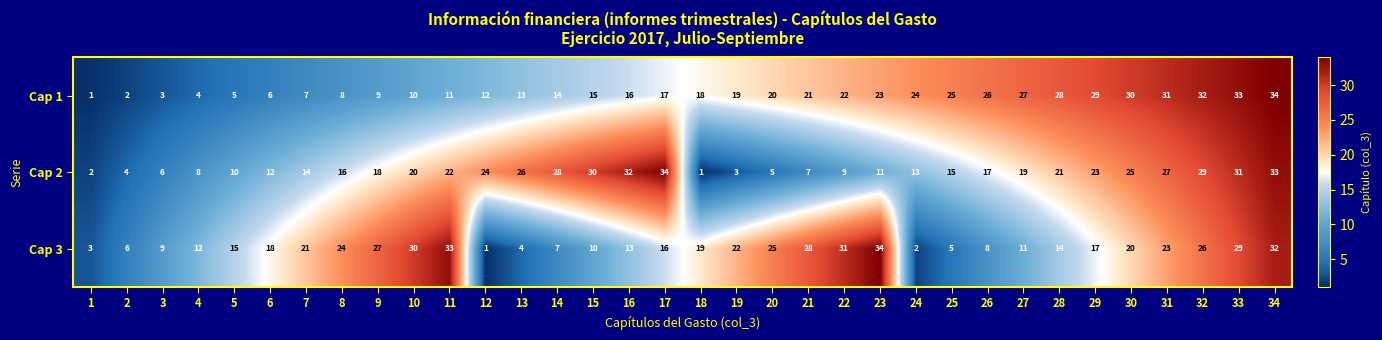

At 29, list the series in order from smallest to largest.

Cap 3, Cap 2, Cap 1